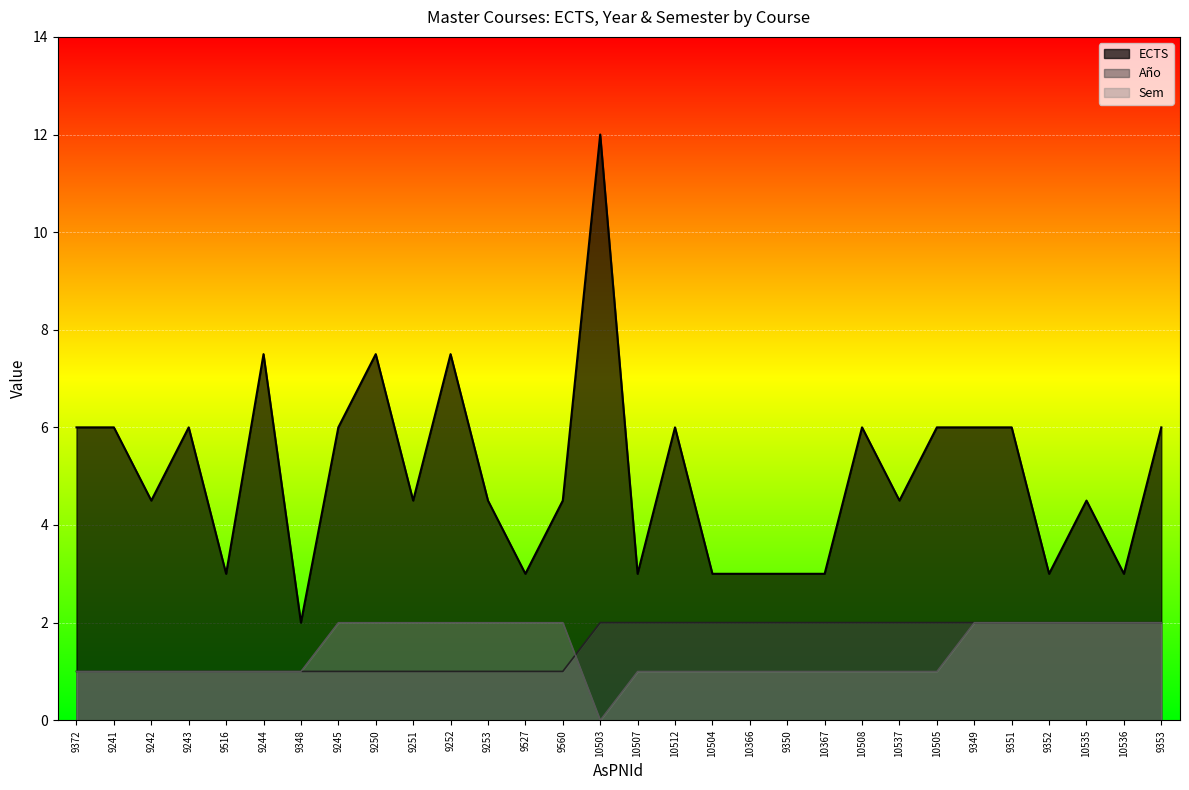

How many lines are shown in the chart?

3